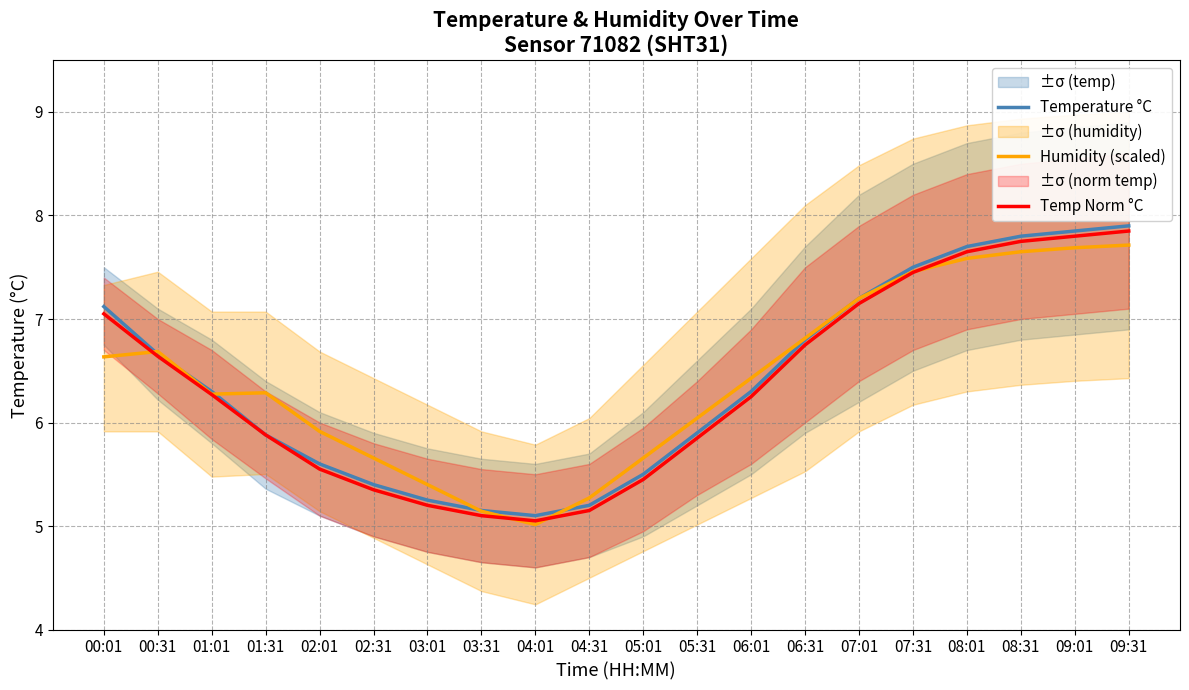

At how many categories does at least one series exceed 6?

13